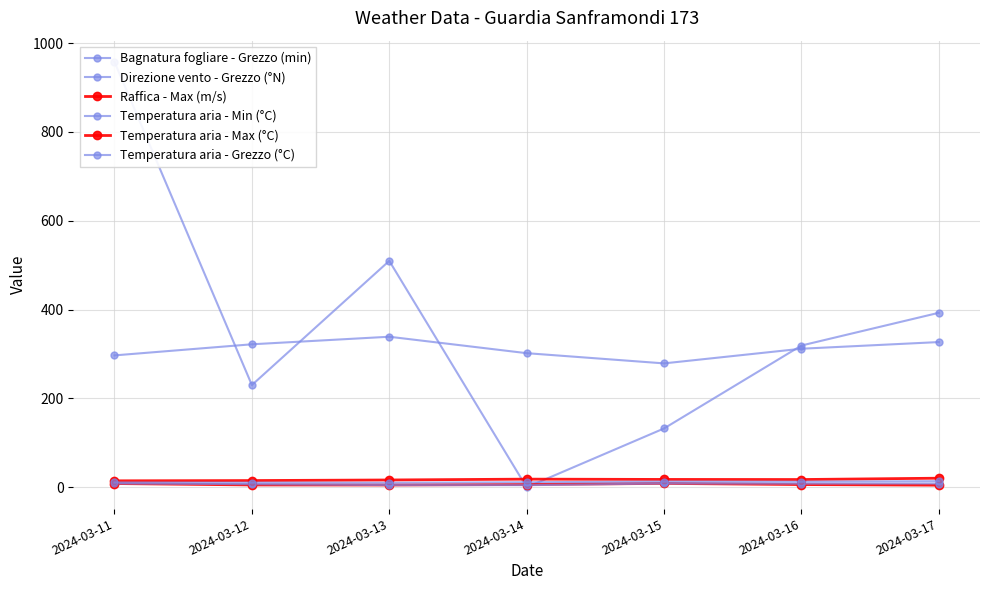

After their last crossing, which series has the higher values: Bagnatura fogliare - Grezzo (min) or Raffica - Max (m/s)?

Bagnatura fogliare - Grezzo (min)